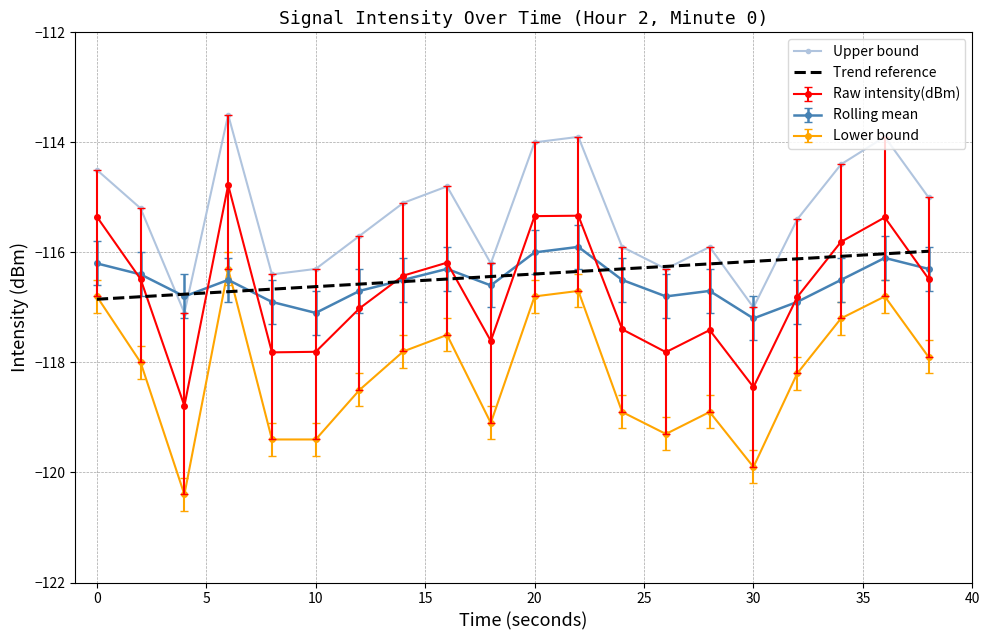

What is the highest value of the Upper bound series?

-113.5